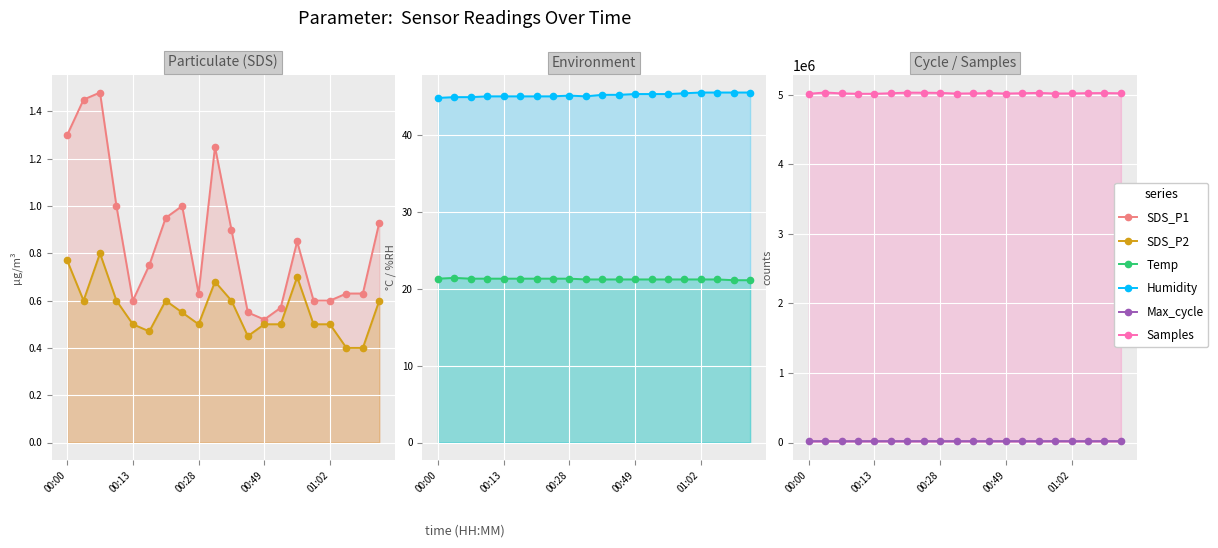

What is the value of the Temp point at the 3rd from the left?

21.3